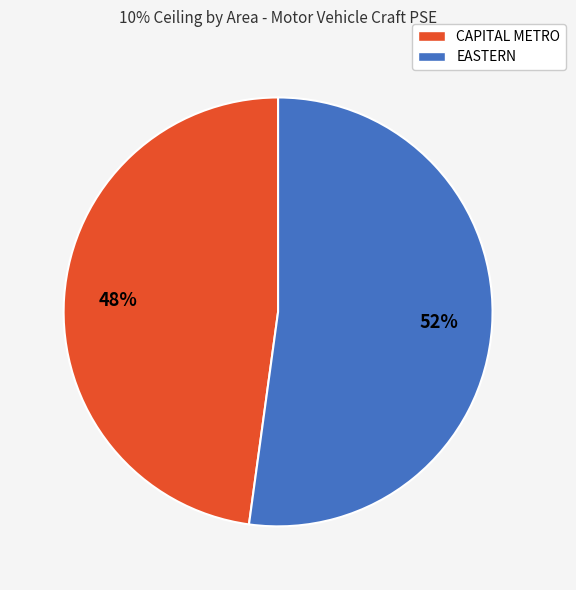

To the nearest percent, what is the difference between the EASTERN and CAPITAL METRO slice percentages?

4%